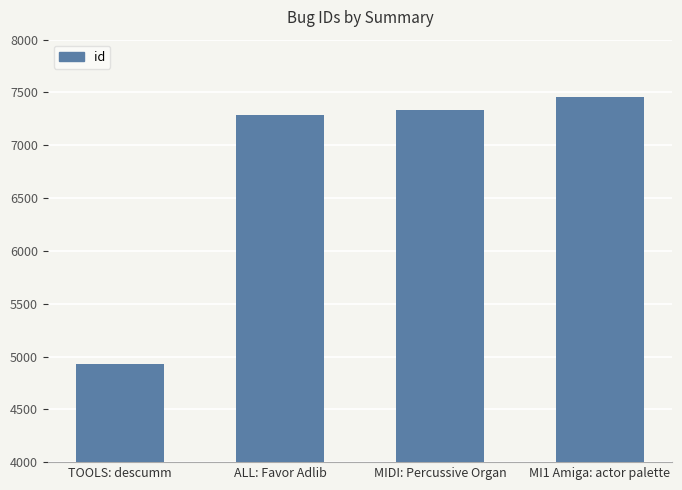

Rank the categories by value from lowest to highest.

TOOLS: descumm, ALL: Favor Adlib, MIDI: Percussive Organ, MI1 Amiga: actor palette